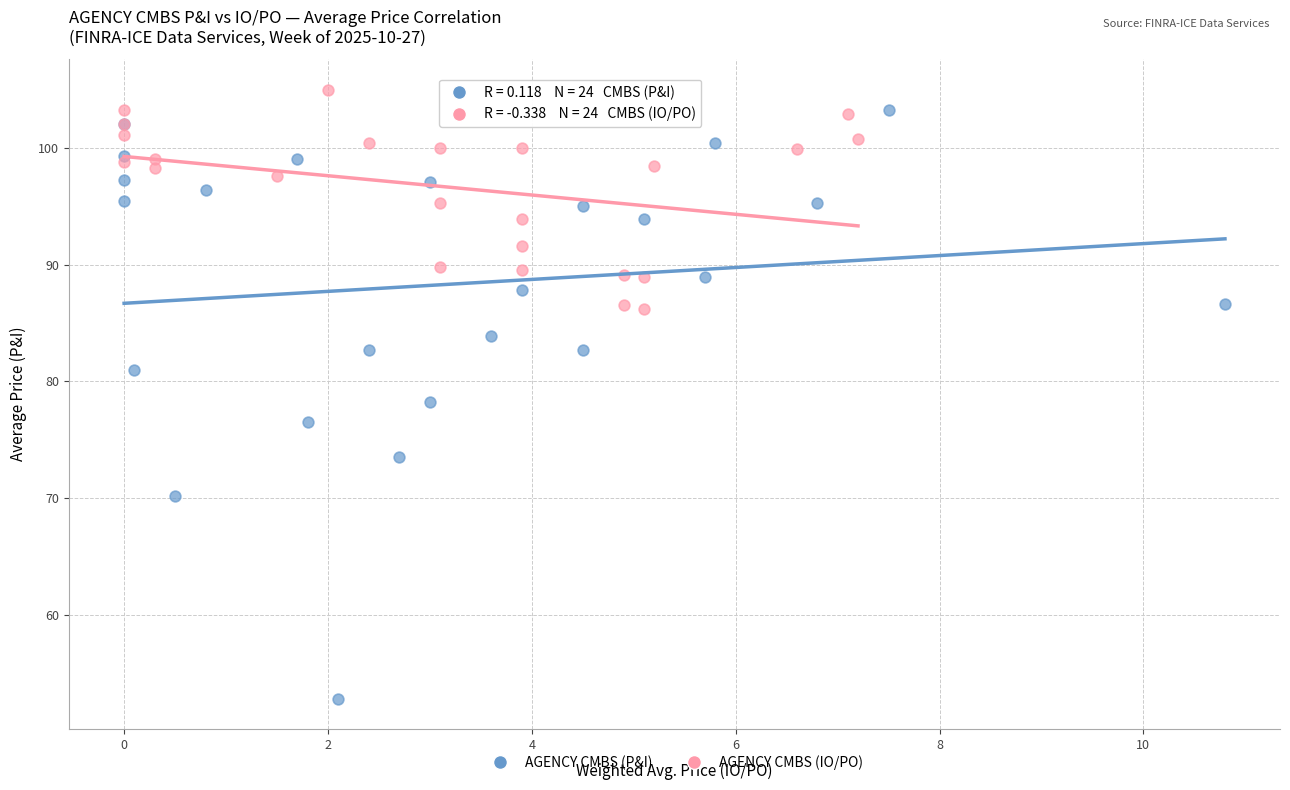

Which series reaches the minimum Y coordinate?

AGENCY CMBS (P&I)